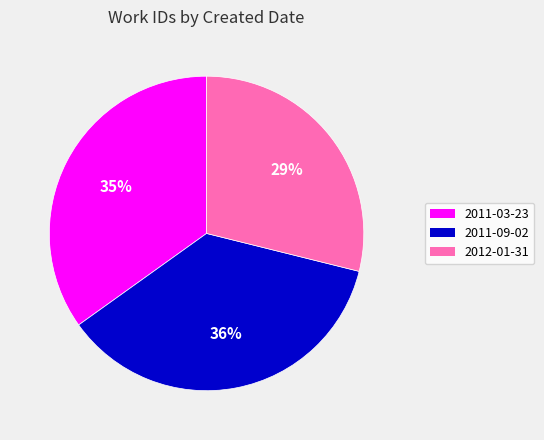

Is the sum of 2011-09-02 and 2011-03-23 greater than half?

Yes